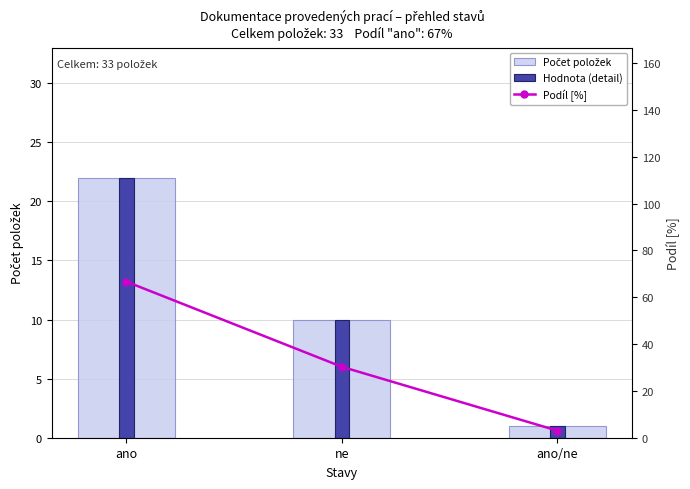

Where does the Hodnota (detail) series first go above 10?

ano